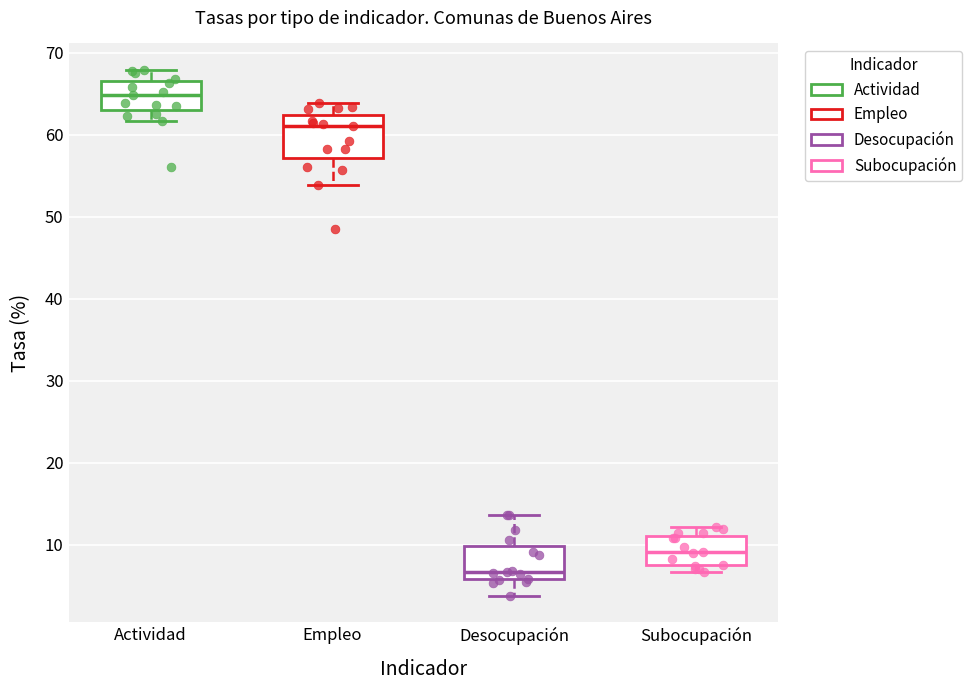

Reading left to right, transcribe this box plot: for each box, give where its median line is, the range the box spans, and where its two whiskers end, as read against the y-axis. The values are not printed on the chart, so give them approximately, as read against the axis.

Actividad: median 65, box 63 to 67, whiskers 62 to 68
Empleo: median 61, box 57 to 62, whiskers 54 to 64
Desocupación: median 7, box 6 to 10, whiskers 4 to 14
Subocupación: median 9, box 8 to 11, whiskers 7 to 12